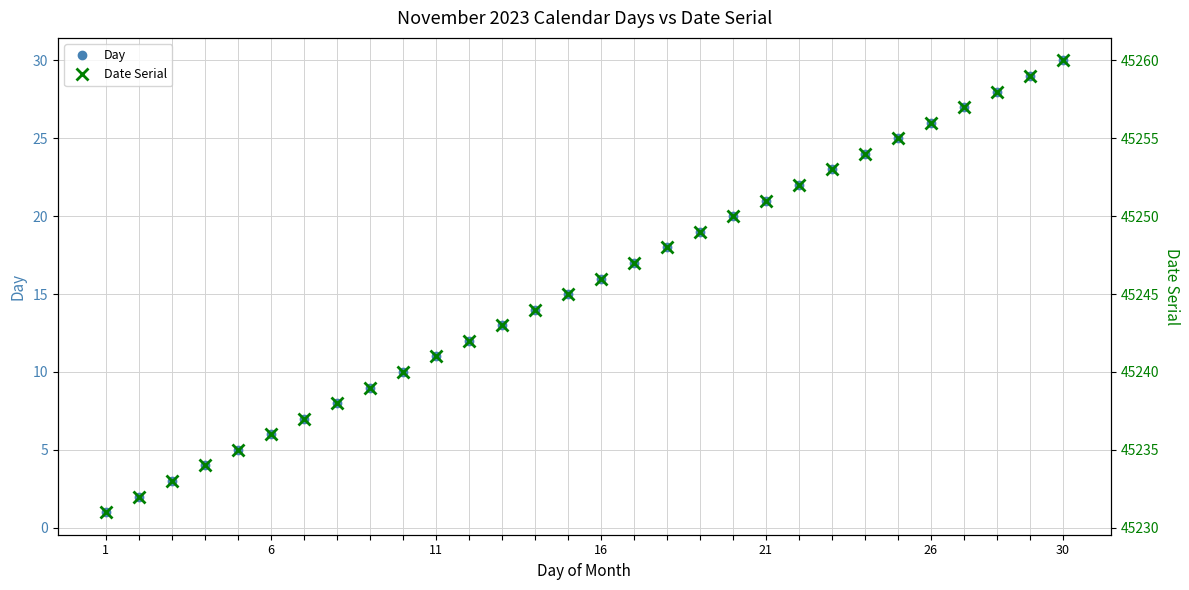

List the series in order of their peak value, lowest first.

Day, Date Serial